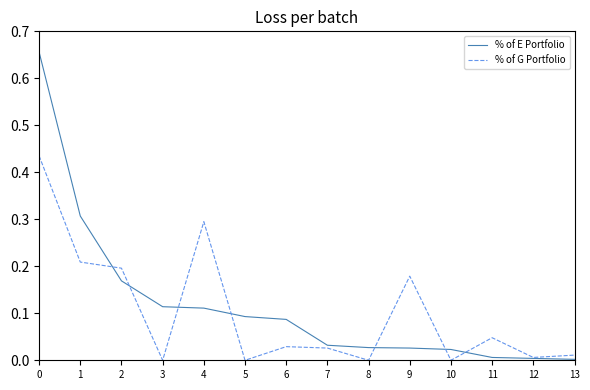

List the series in order of their peak value, highest first.

% of E Portfolio, % of G Portfolio